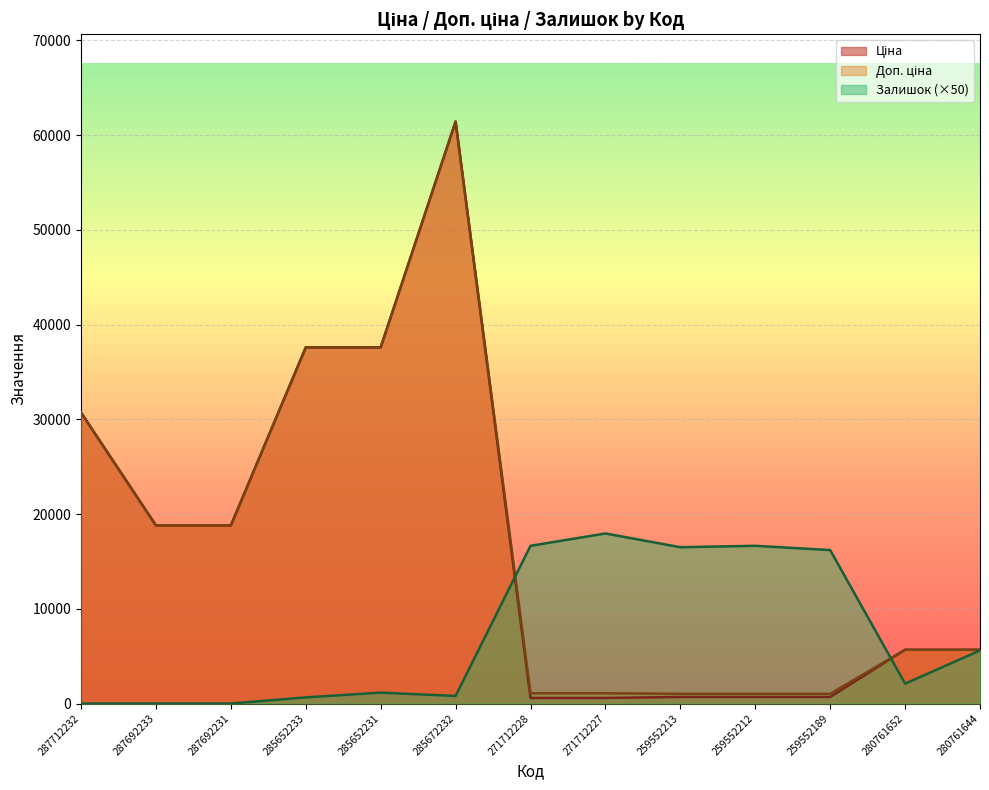

What is the label of the 12th point from the right?

287692233